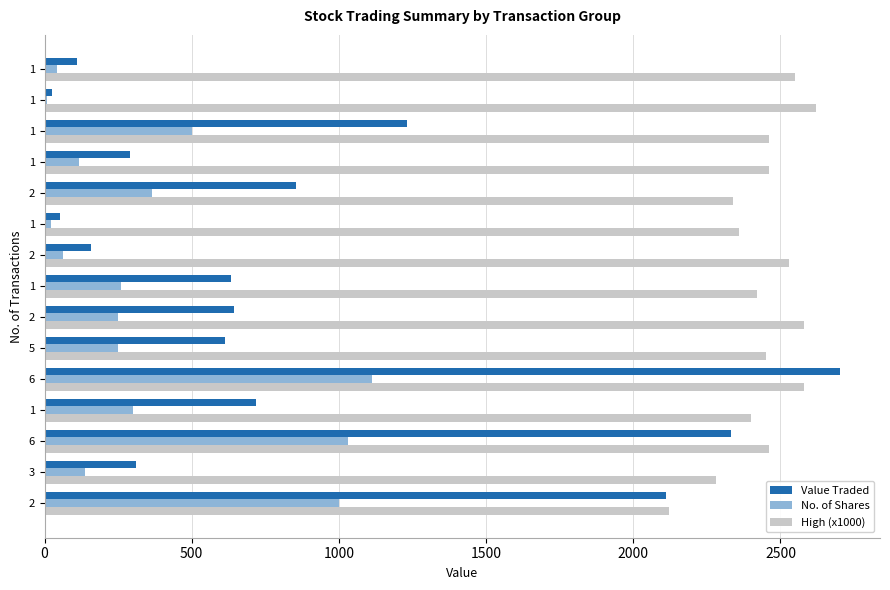

Reading left to right, what are all the values shown in this chart?

Value Traded: 2111	312	2332	720	2703	613	645	632	158	54	854	290	1230	26	112
No. of Shares: 1000	137	1030	300	1111	250	250	261	63	23	365	118	500	10	44
High (x1000): 2120	2280	2460	2400	2580	2450	2580	2420	2530	2360	2340	2460	2460	2620	2550